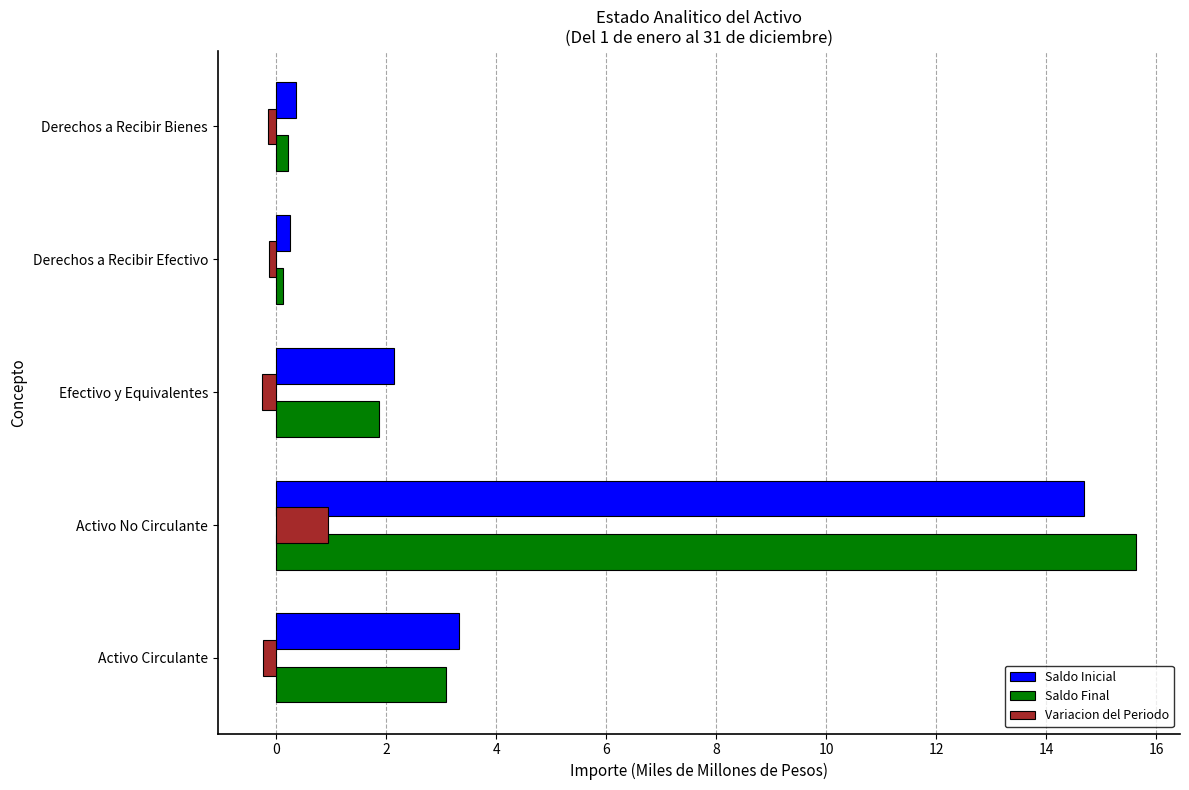

What is the average value of the Saldo Inicial series?

4.2